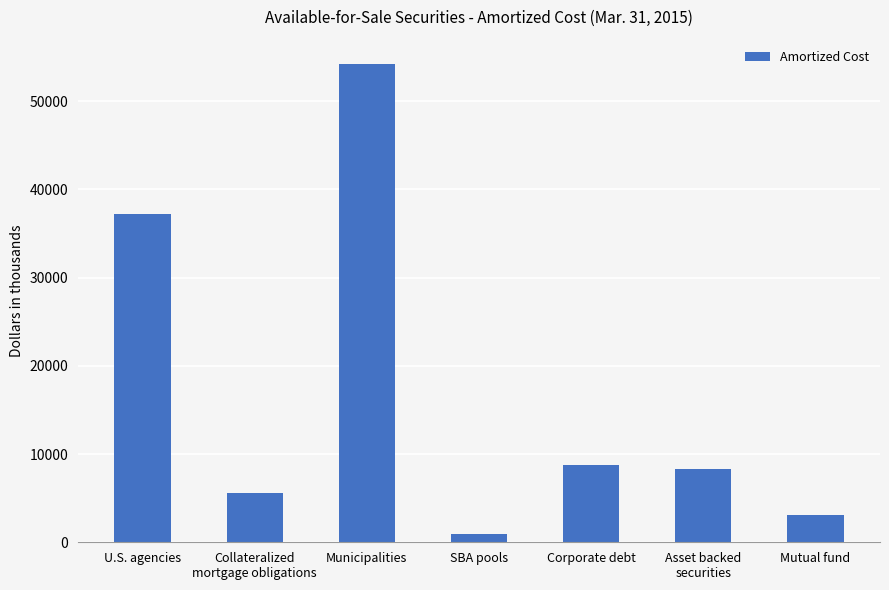

What is the maximum value shown in the chart?

54251